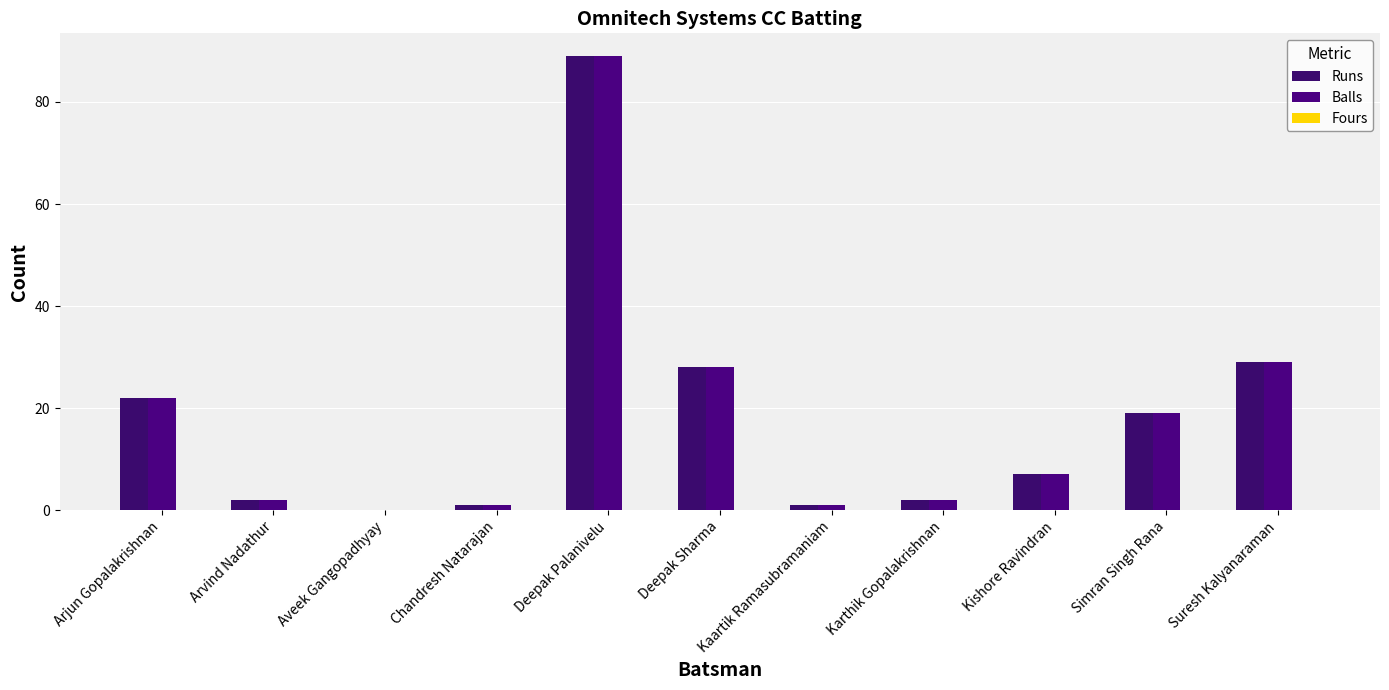

How many data points does each series have?

11